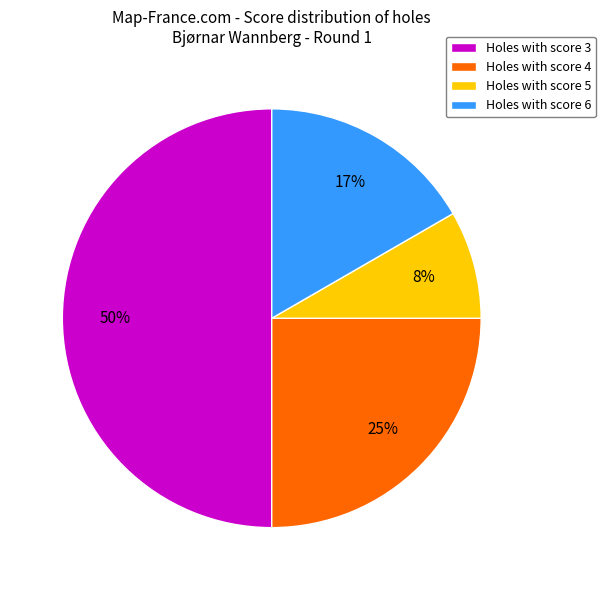

What is the largest slice in the pie chart?

Holes with score 3